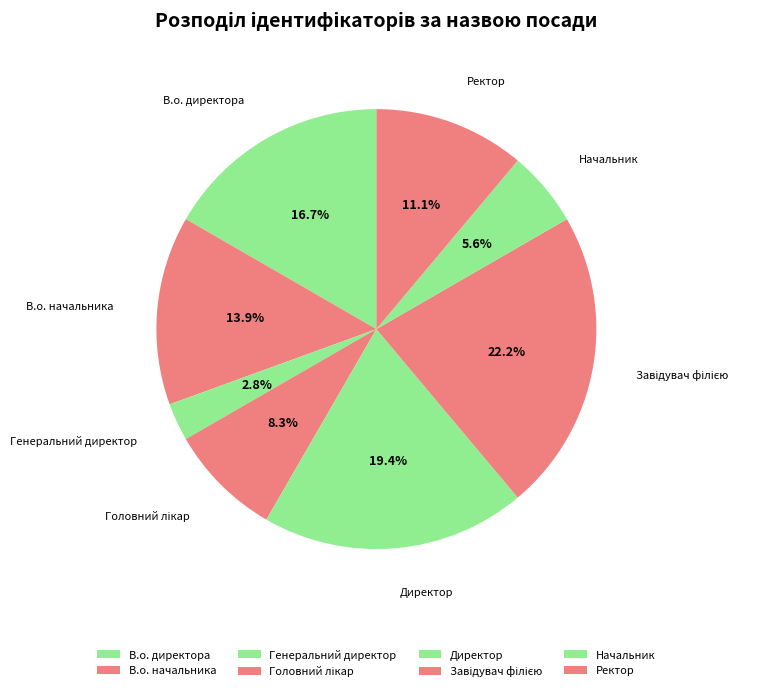

How many slices are in this pie chart?

8